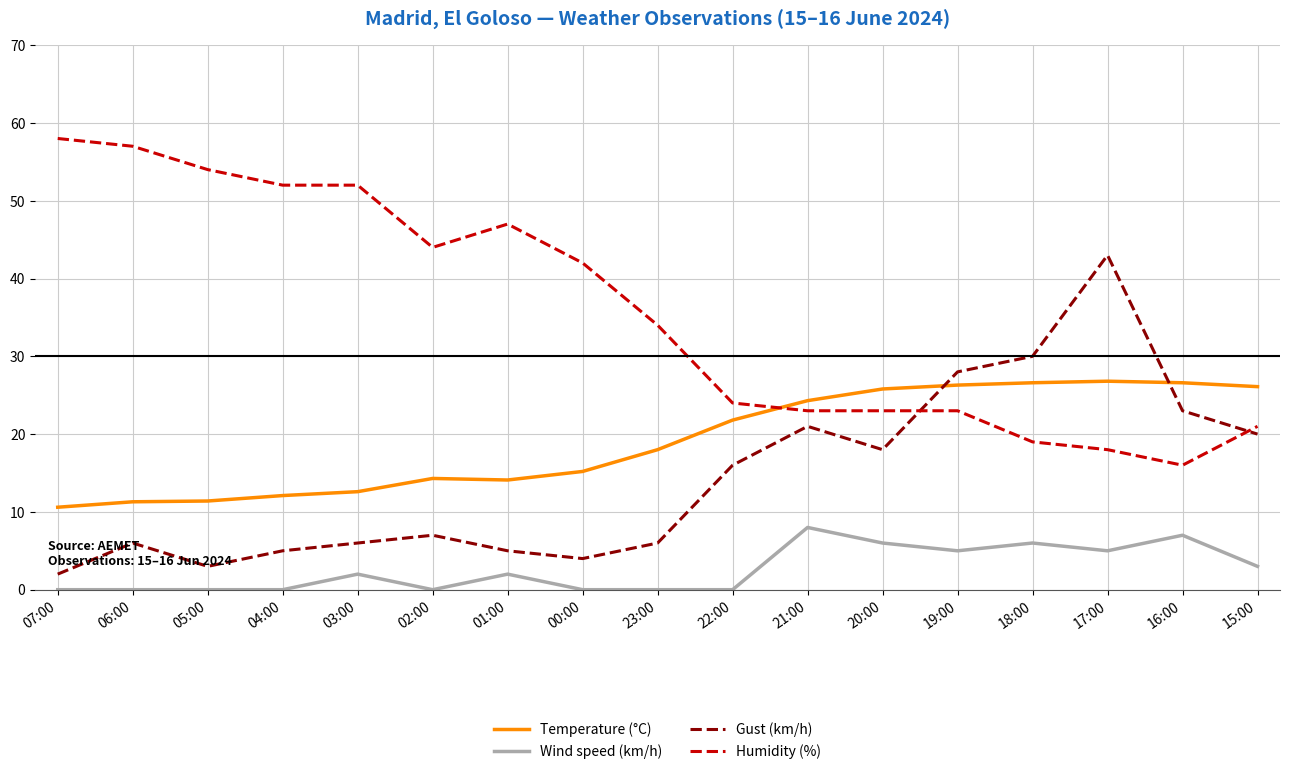

Which category has the lowest value in the Gust (km/h) series?

07:00